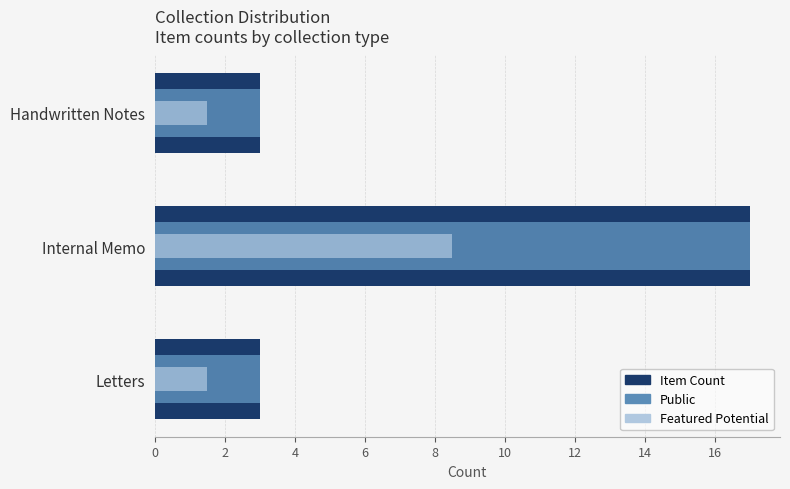

What is the spread (max minus min) of values at Internal Memo?

8.5